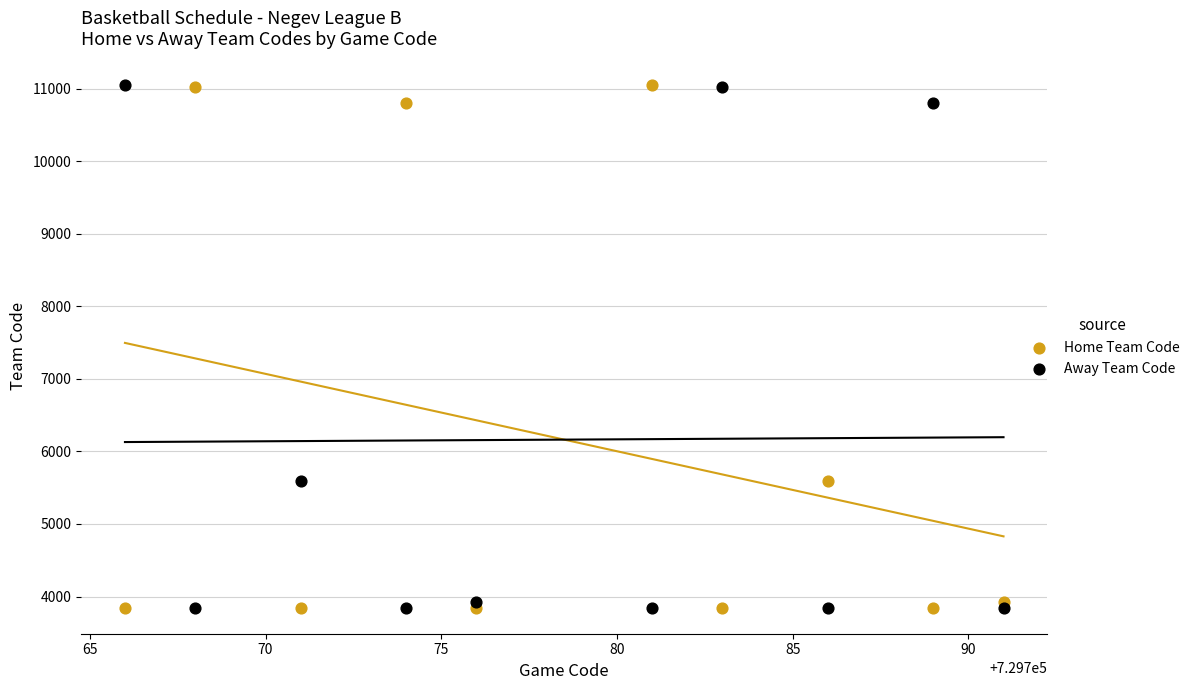

What is the X range (max minus min) for the scatter plot?

25